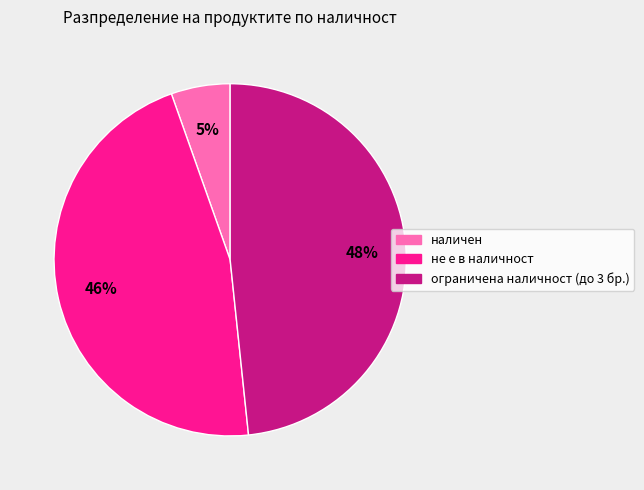

Rank the categories by value from lowest to highest.

наличен, не е в наличност, ограничена наличност (до 3 бр.)